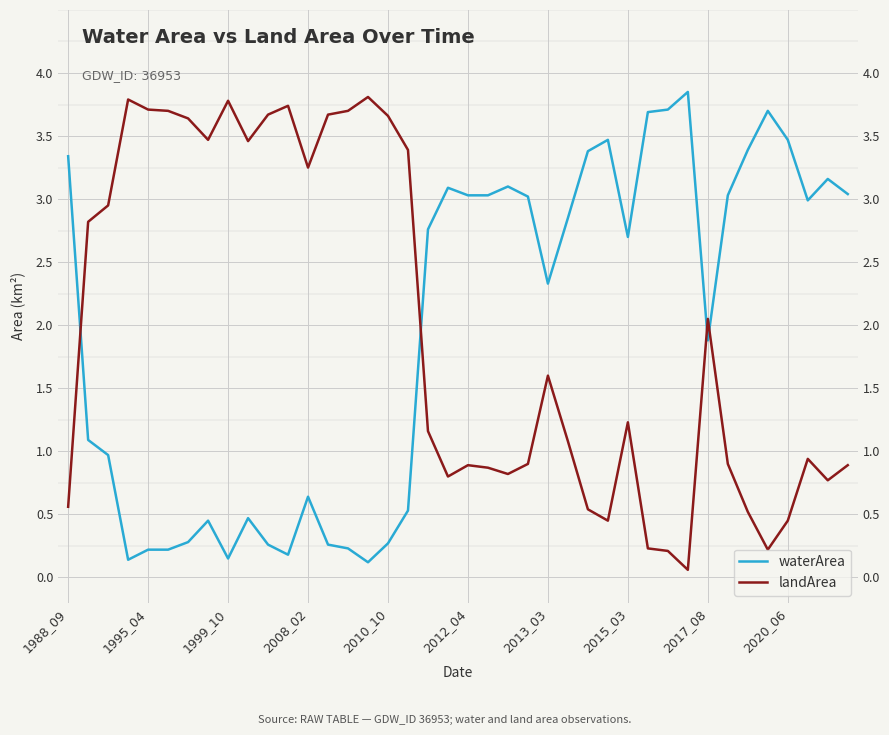

List the series in order of their peak value, highest first.

waterArea, landArea